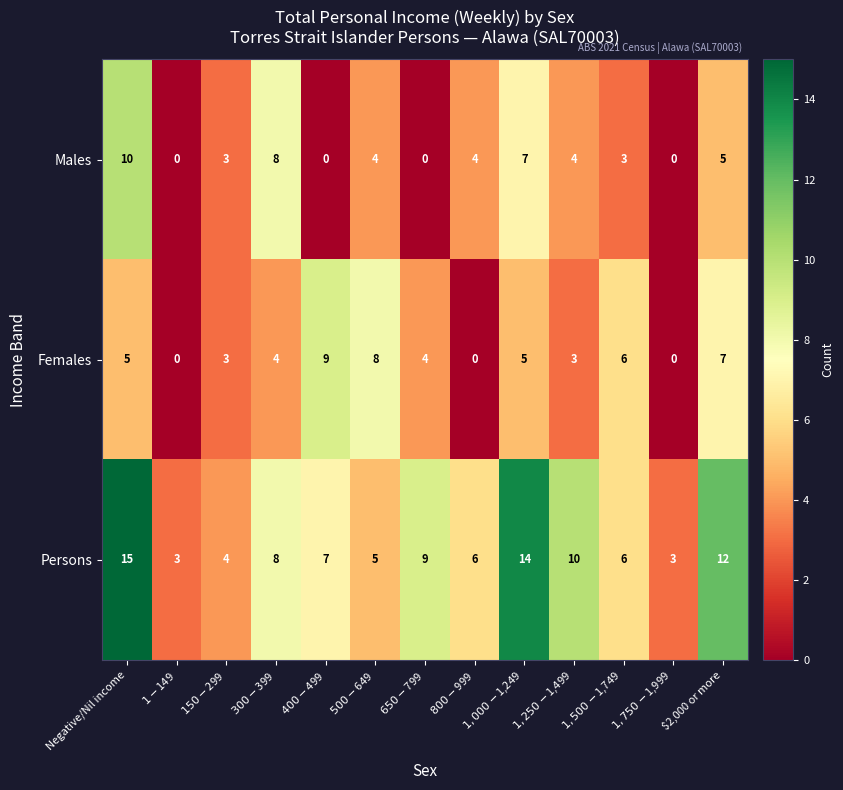

Which series has the largest range (max minus min)?

Persons